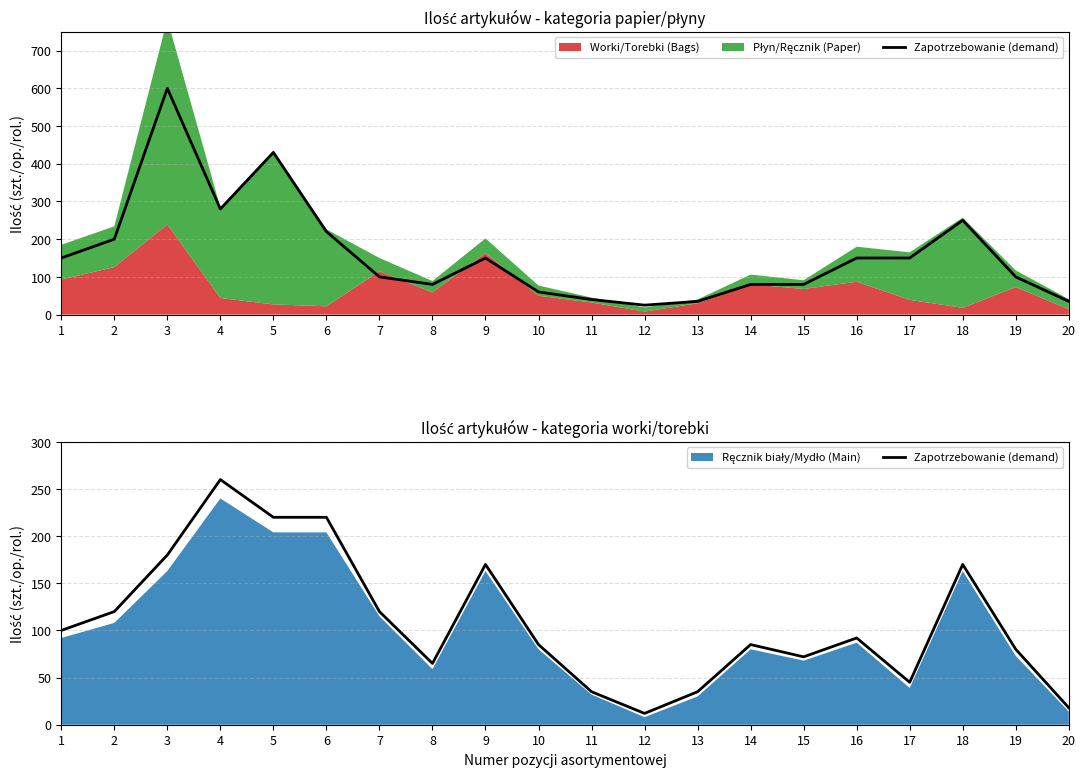

Which has a higher value, 15 or 18?

18